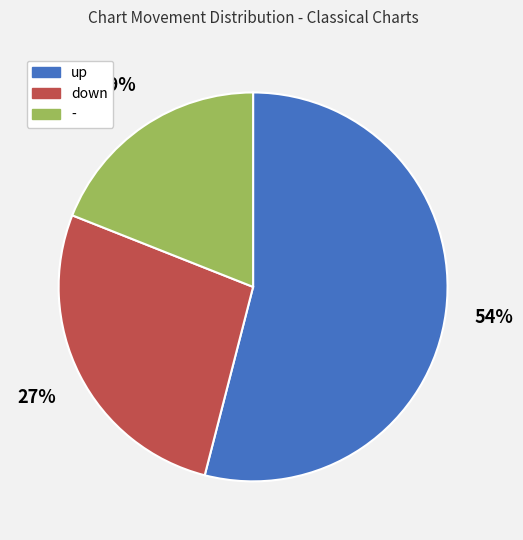

Combined, do up and down account for over 50%?

Yes